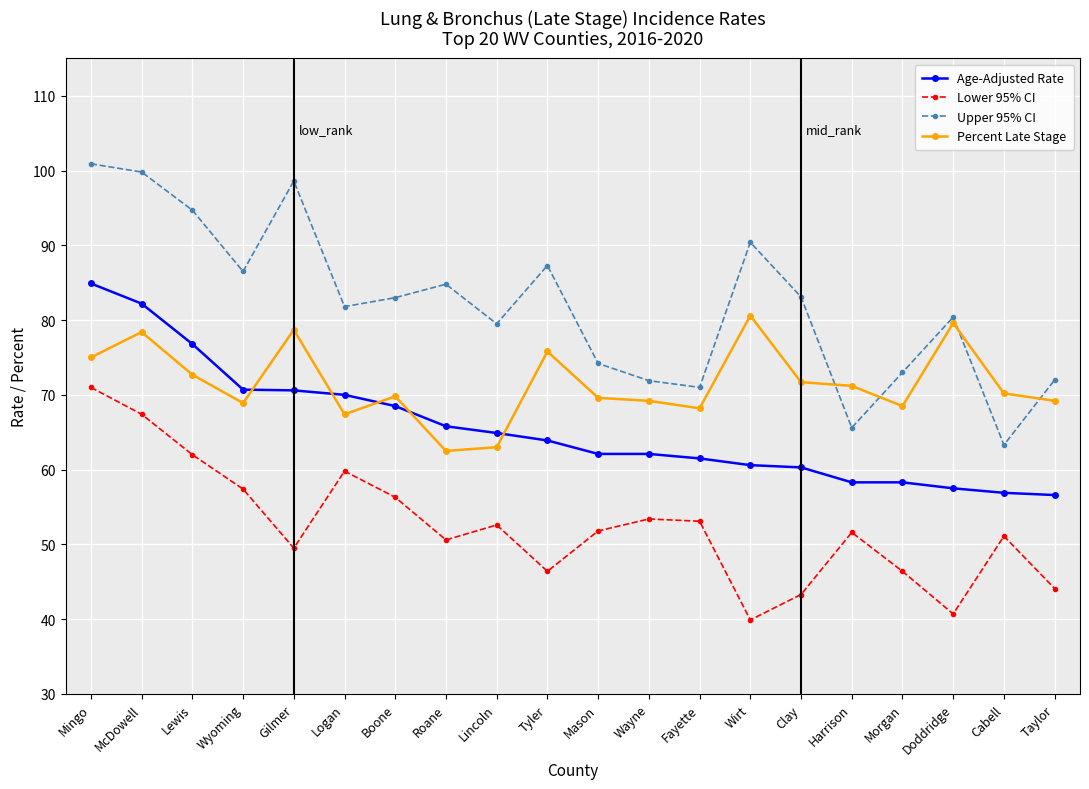

Read the Age-Adjusted Rate value at Gilmer.

70.6